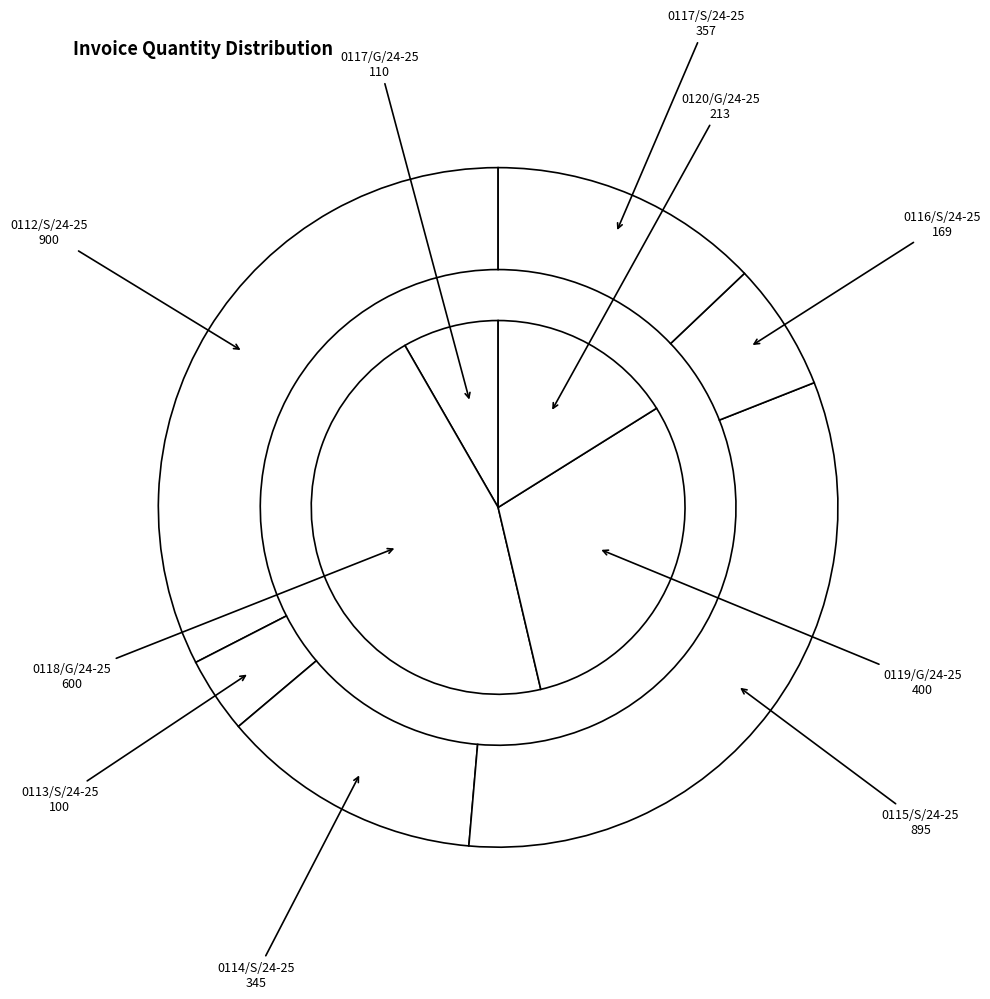

To the nearest percent, what portion does 0118/G/24-25 represent?

15%